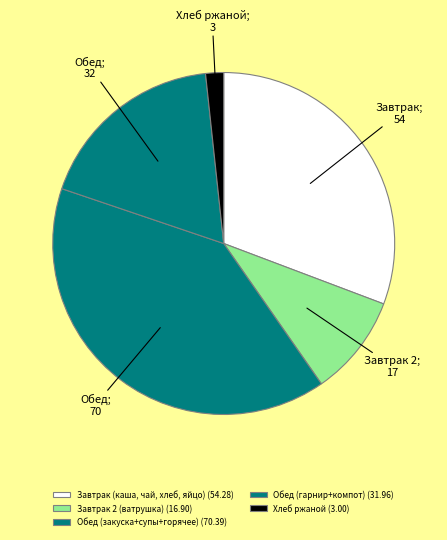

What is the largest slice in the pie chart?

Обед (закуска+супы+горячее) (70.39)